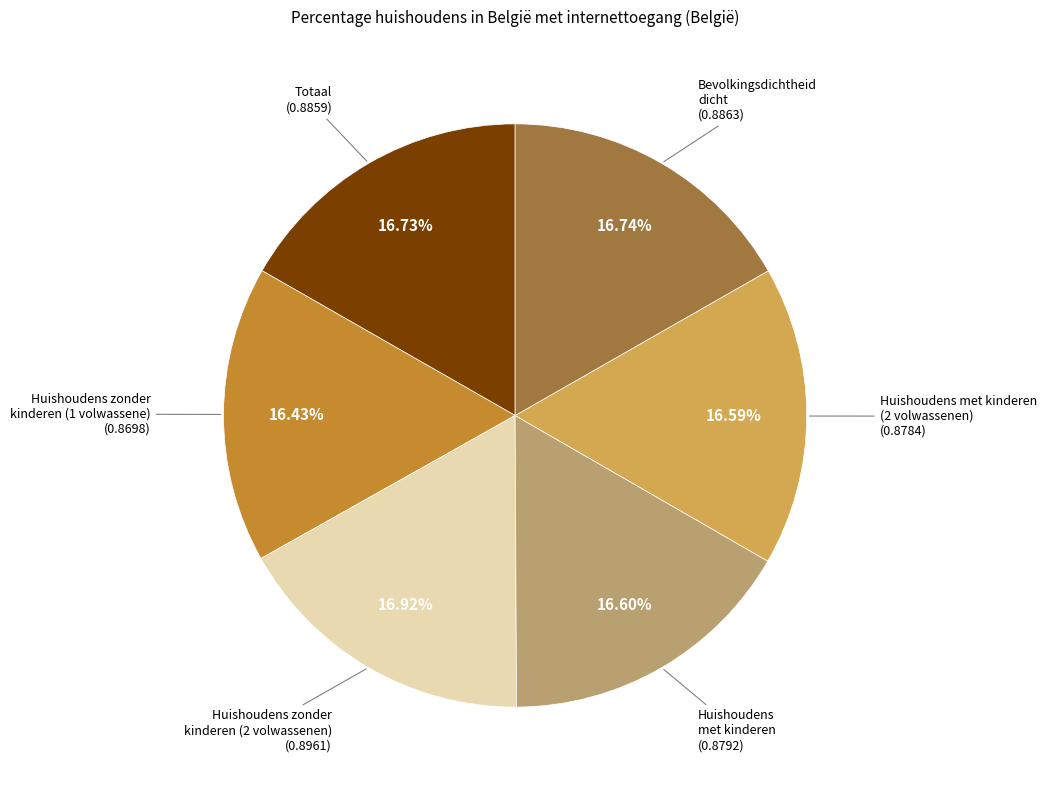

Is there a majority slice in this chart?

No